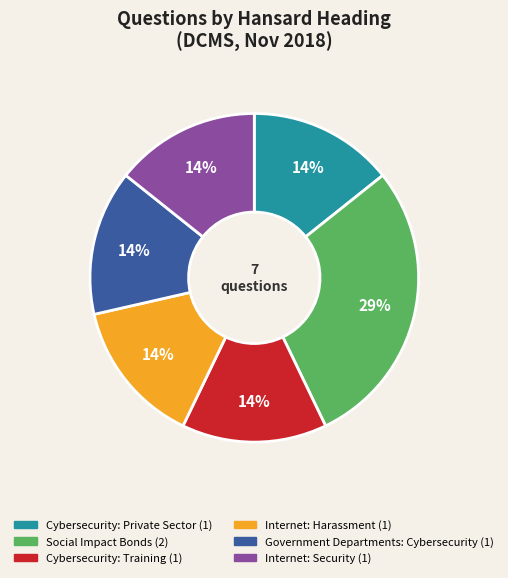

Is it true that Internet: Security is 14% of the pie?

True